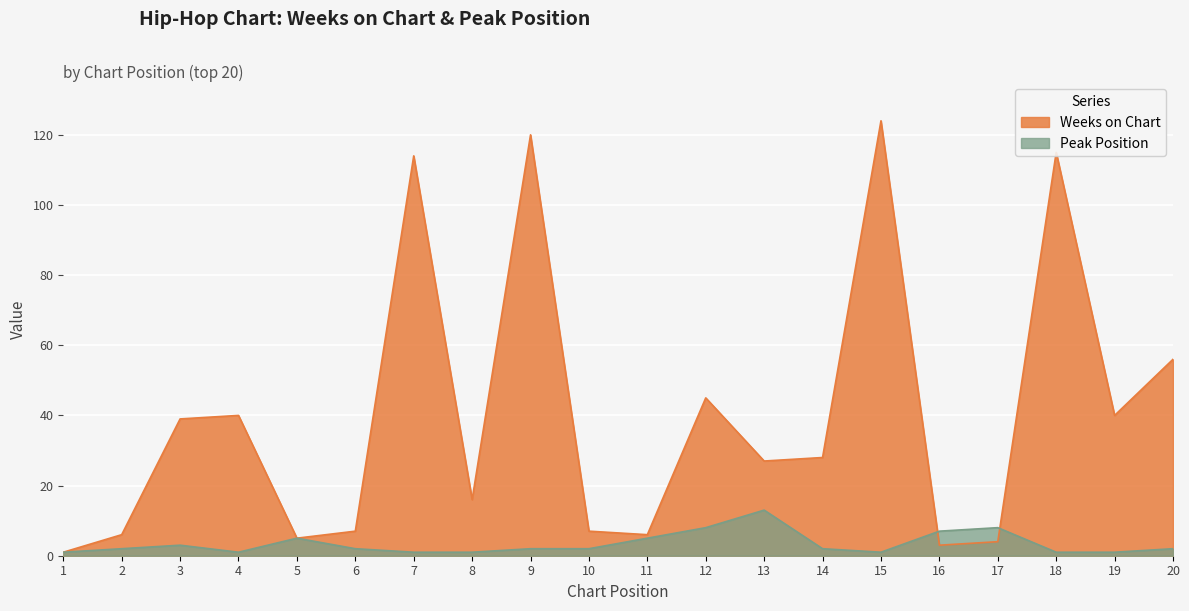

The Weeks on Chart series shows 16 at 14. True or false?

False